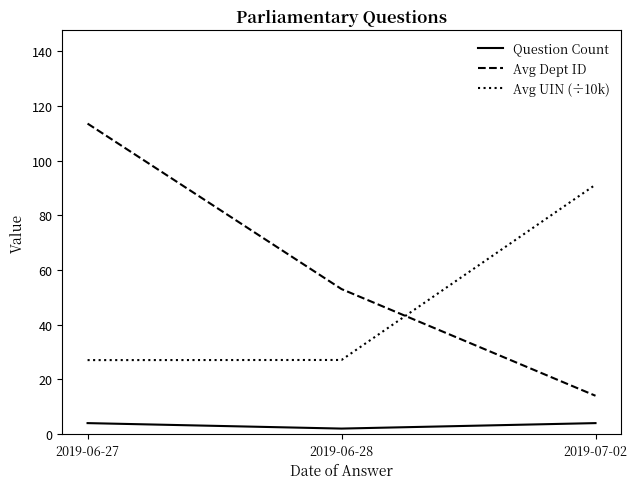

What is the difference between the maximum and minimum values in the Avg UIN (÷10k) series?

64.1